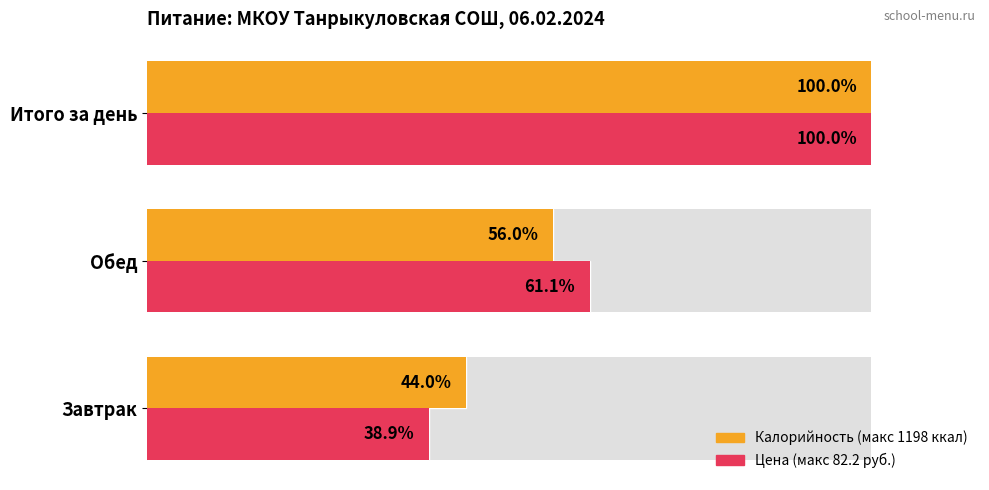

How many series are shown in this chart?

2